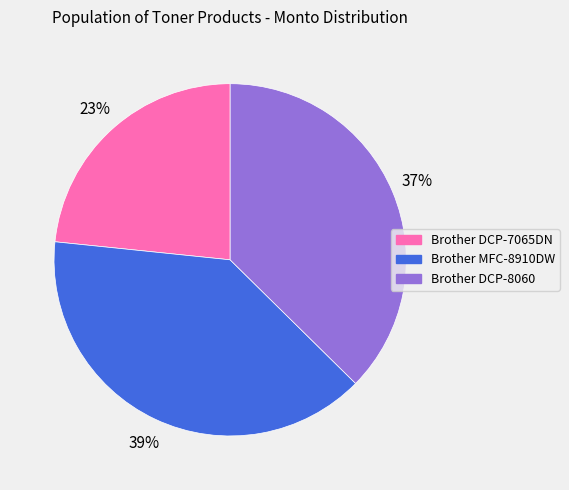

How many slices are in this pie chart?

3